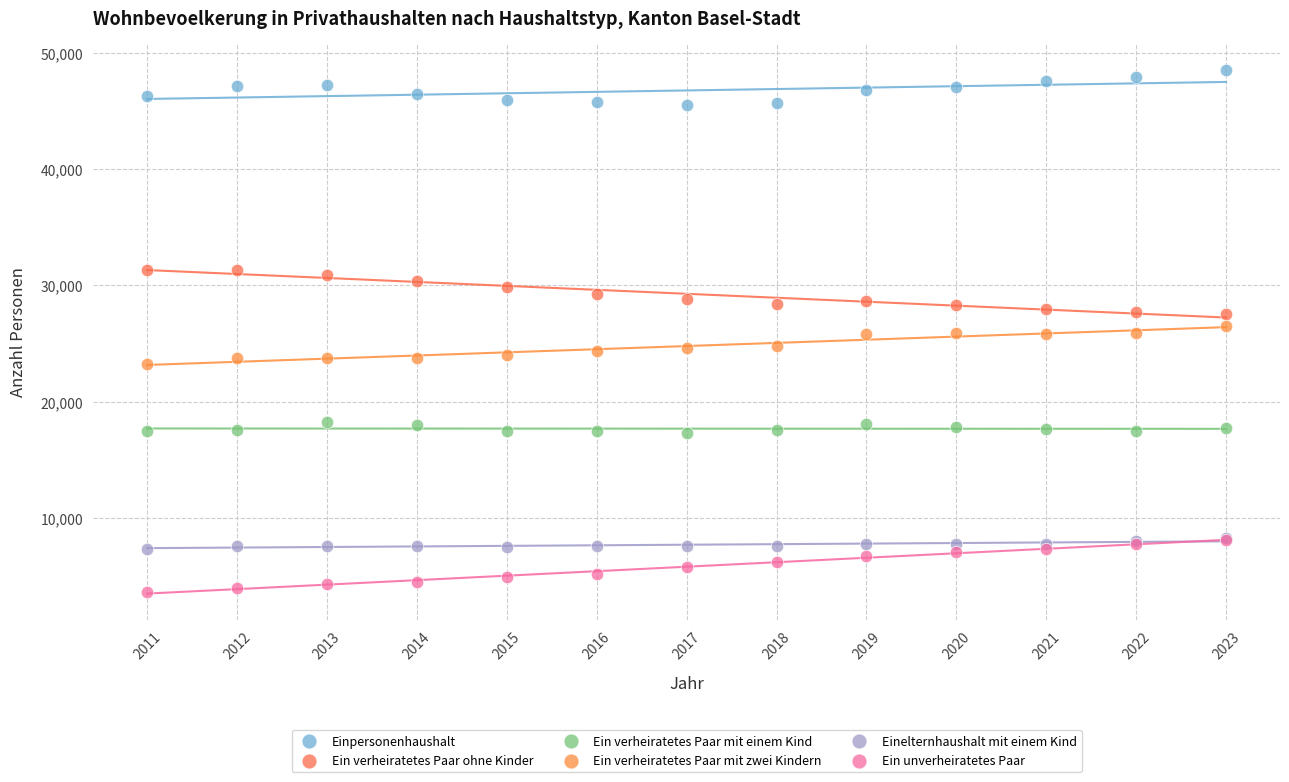

What are all the series names shown in the legend?

Einpersonenhaushalt, Ein verheiratetes Paar ohne Kinder, Ein verheiratetes Paar mit einem Kind, Ein verheiratetes Paar mit zwei Kindern, Einelternhaushalt mit einem Kind, Ein unverheiratetes Paar